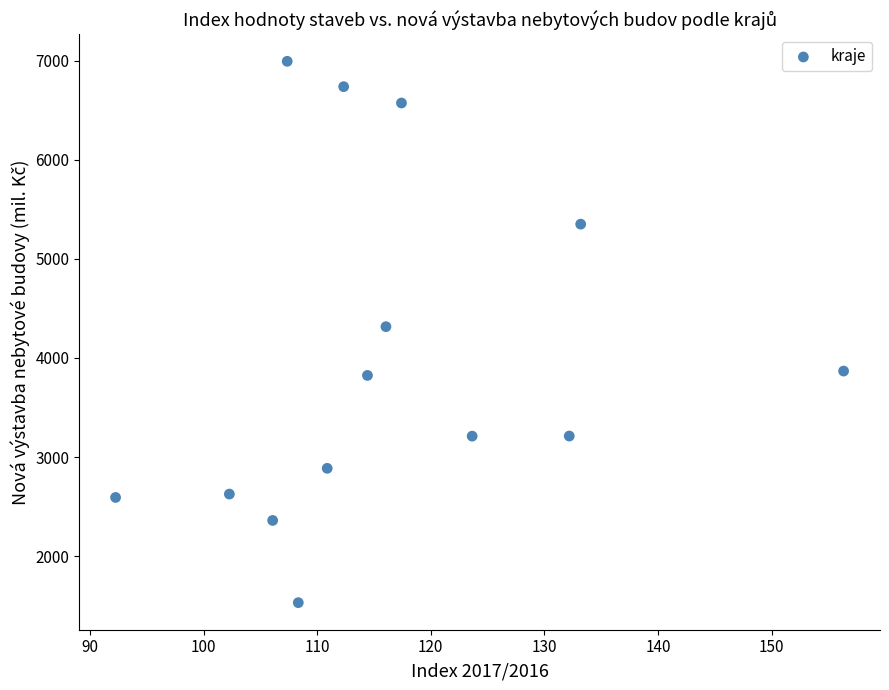

What is the range of Y values (max minus min)?

5465